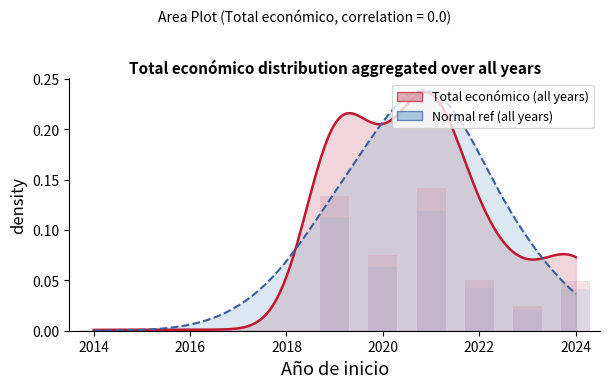

Which label corresponds to the largest value in the chart?

2021